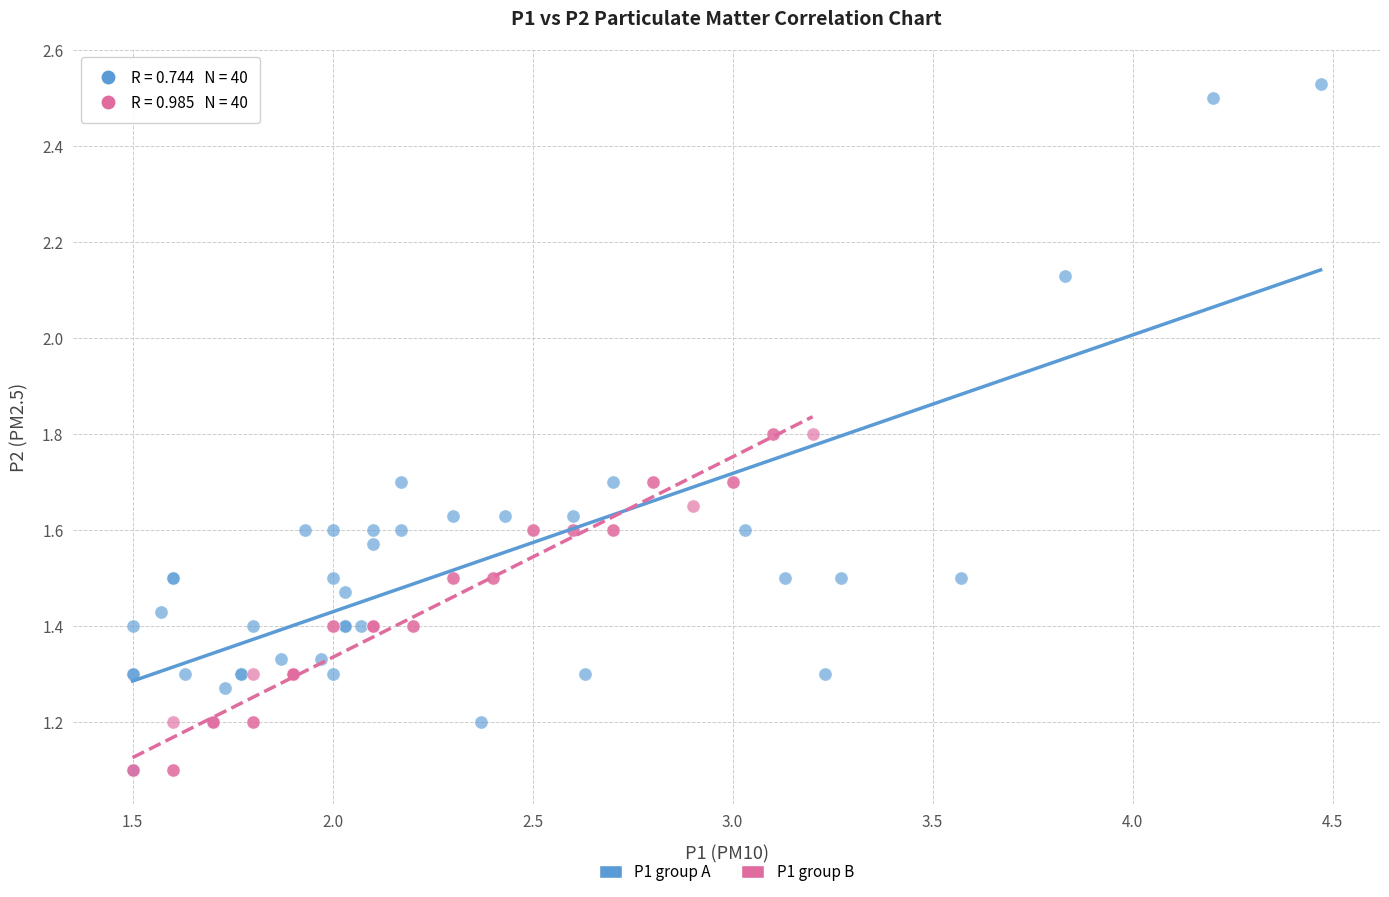

Which series contains the highest Y value?

P1 group A